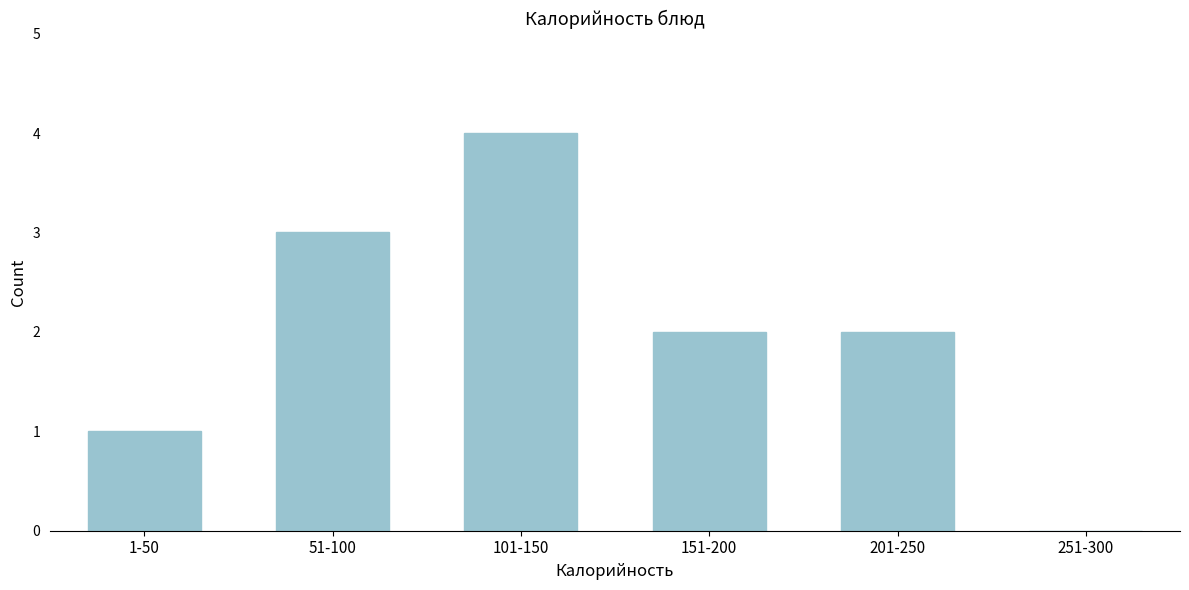

Reading right to left, what are all the values shown in this chart?

251-300=0	201-250=2	151-200=2	101-150=4	51-100=3	1-50=1